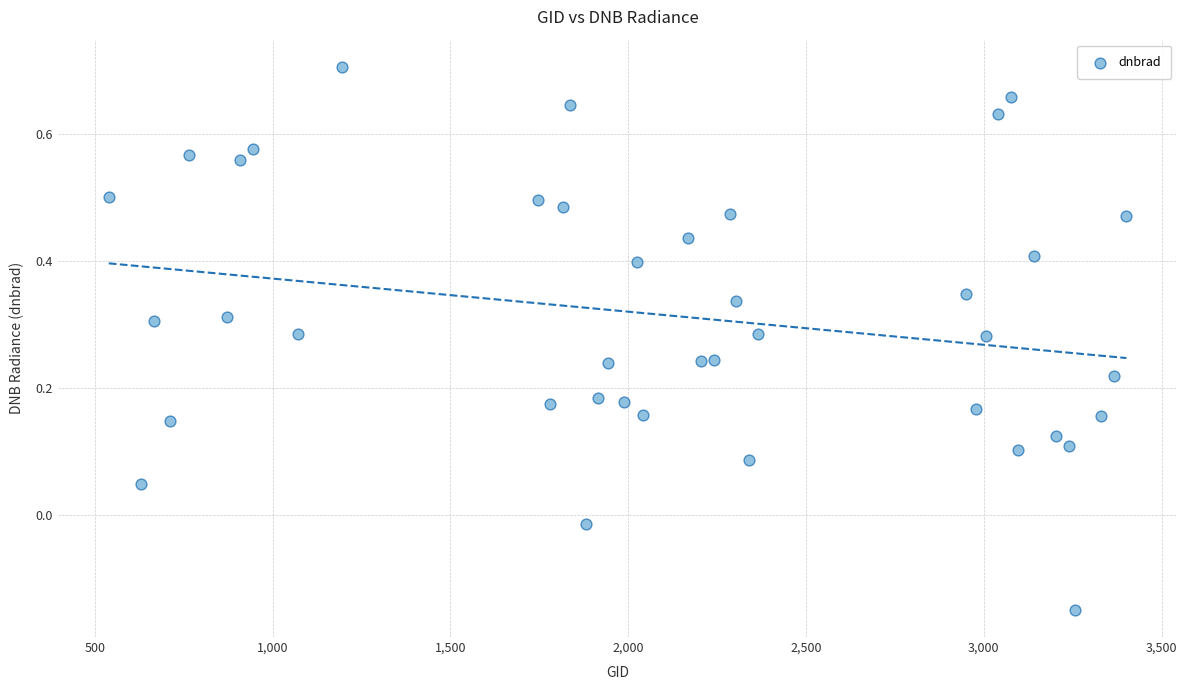

What is the range of Y values (max minus min)?

0.9